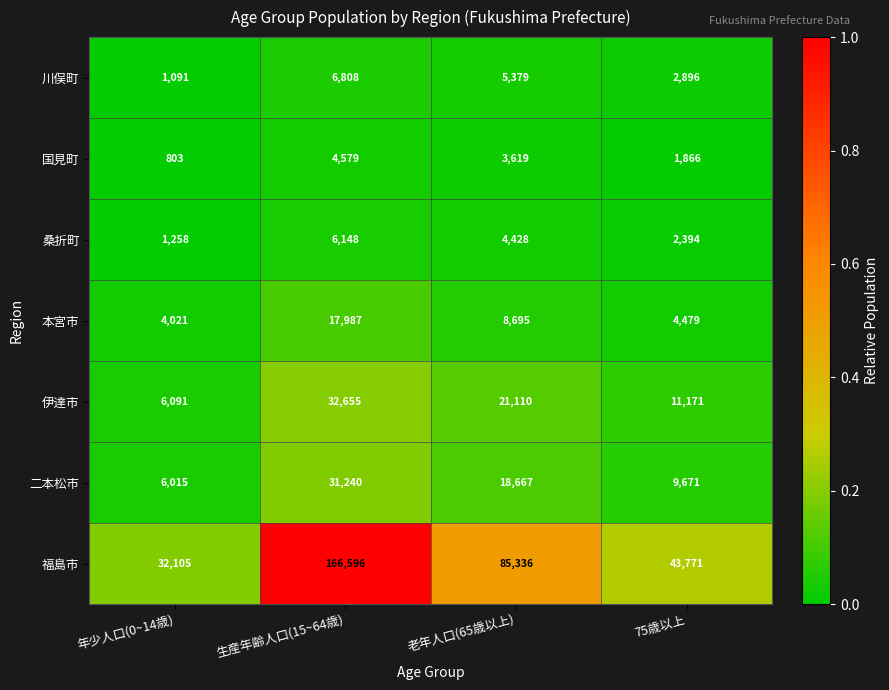

Which series has the largest total across all categories?

福島市